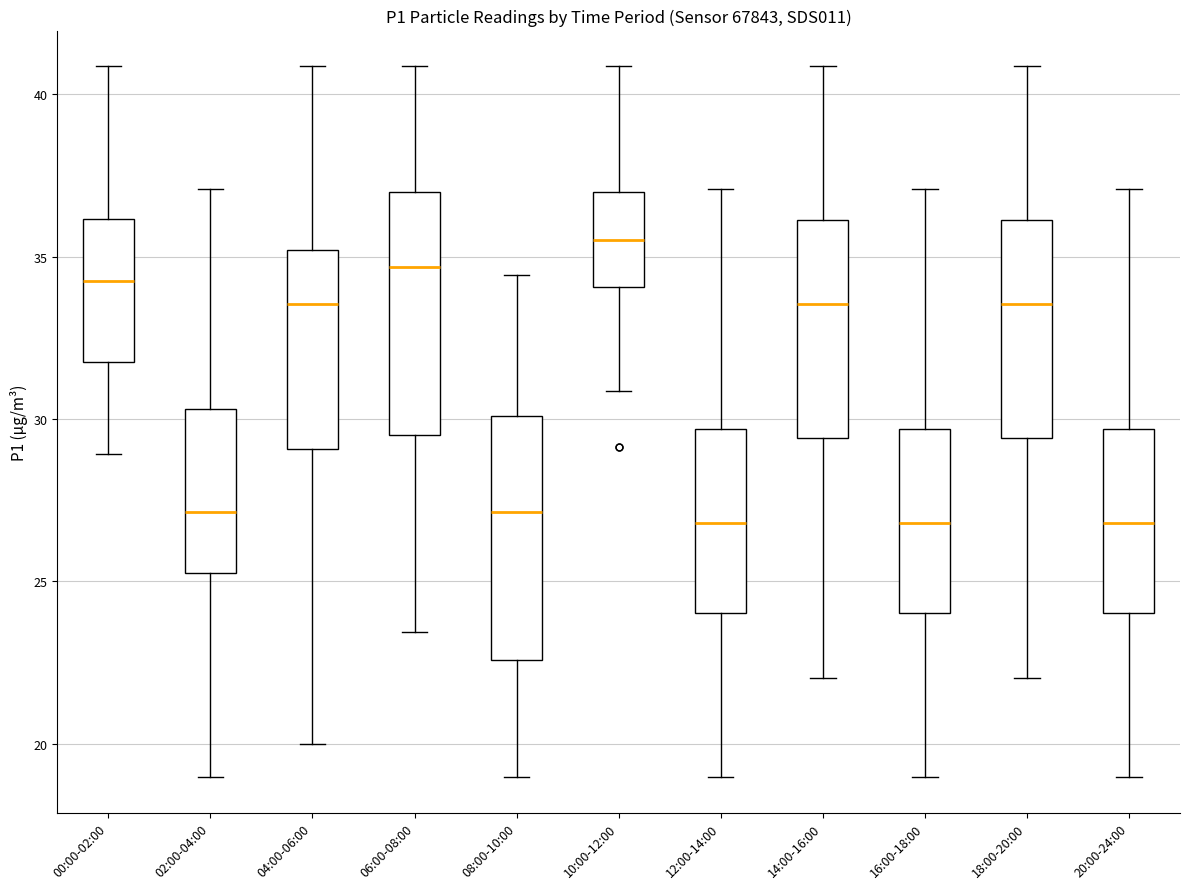

Which box's median line is the highest?

10:00-12:00